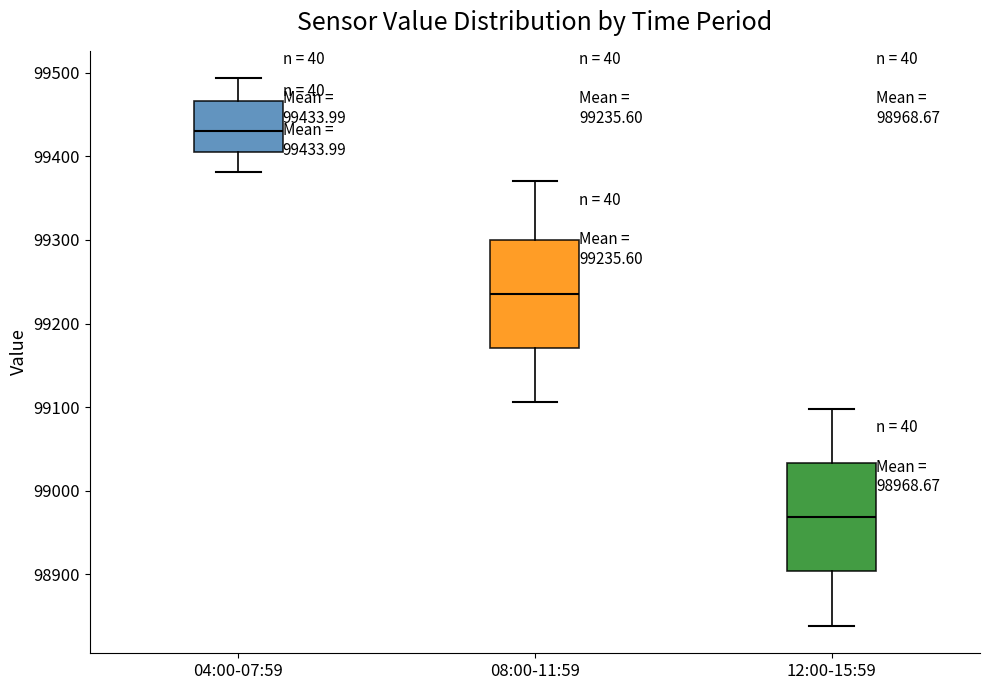

Which box's median line is the highest?

04:00-07:59